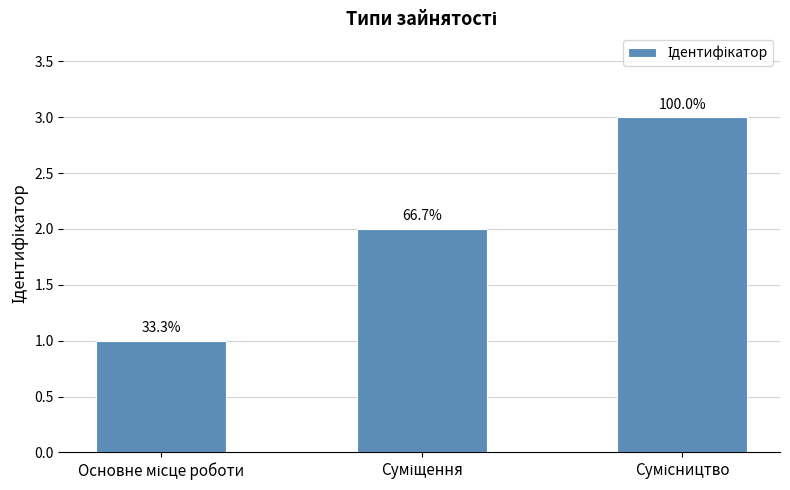

Does the chart contain any negative values?

No